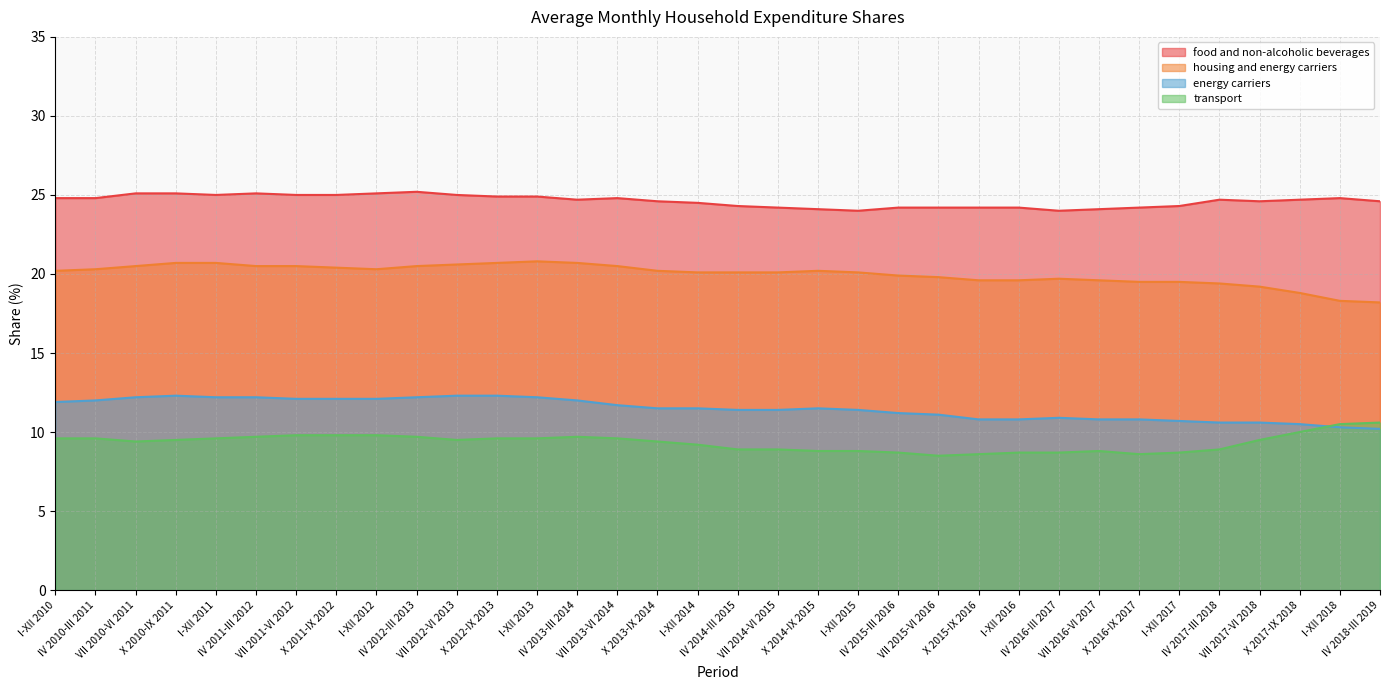

True or false: housing and energy carriers has a value of 20.7 at X 2010-IX 2011.

True